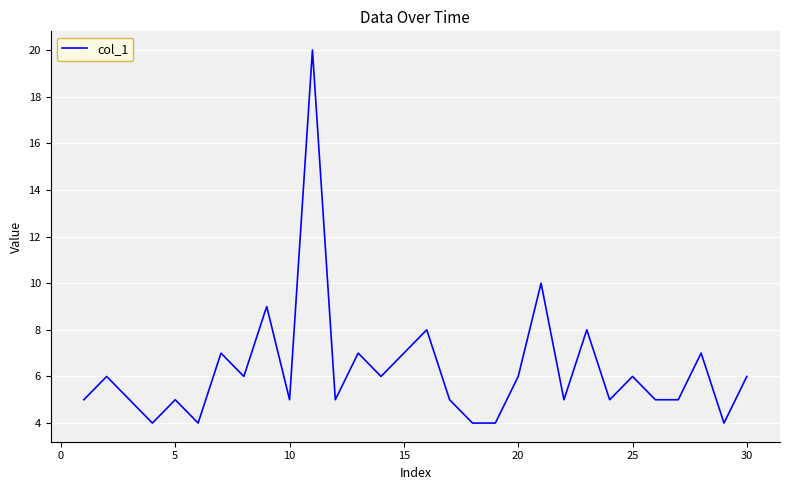

What is the difference between the maximum and minimum values?

16